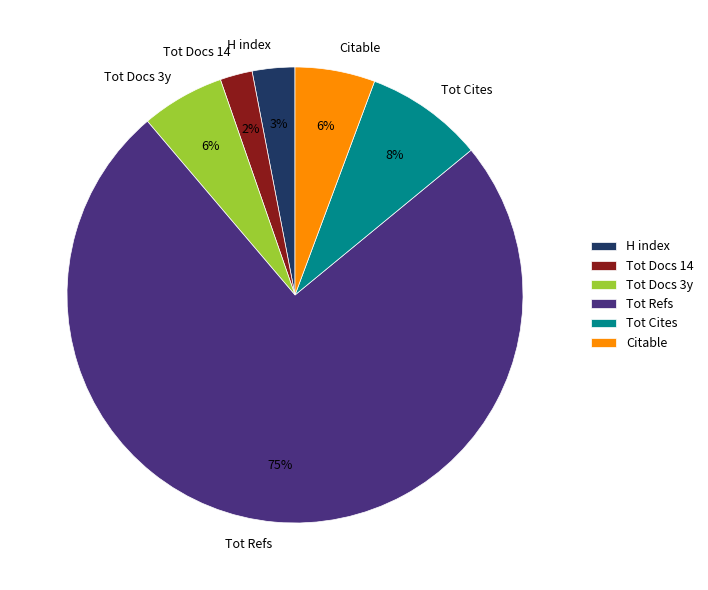

Combined, do Citable and Tot Refs account for over 50%?

Yes